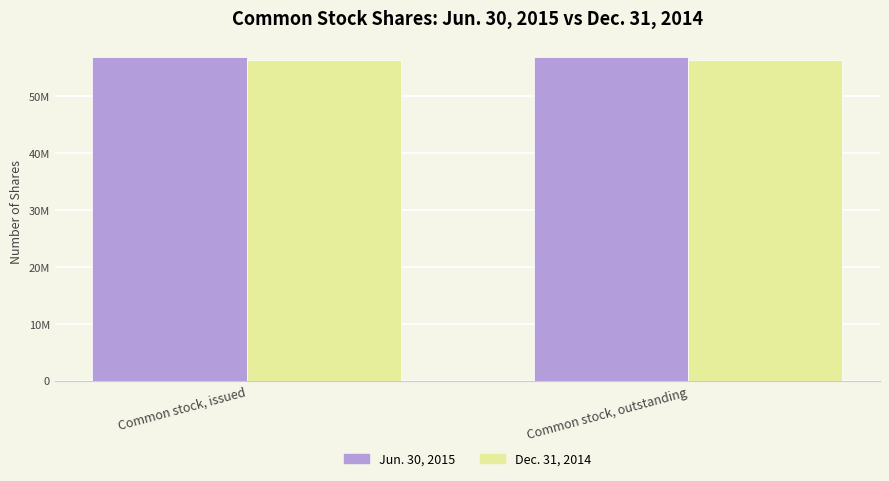

What are all the series names shown in the legend?

Jun. 30, 2015, Dec. 31, 2014